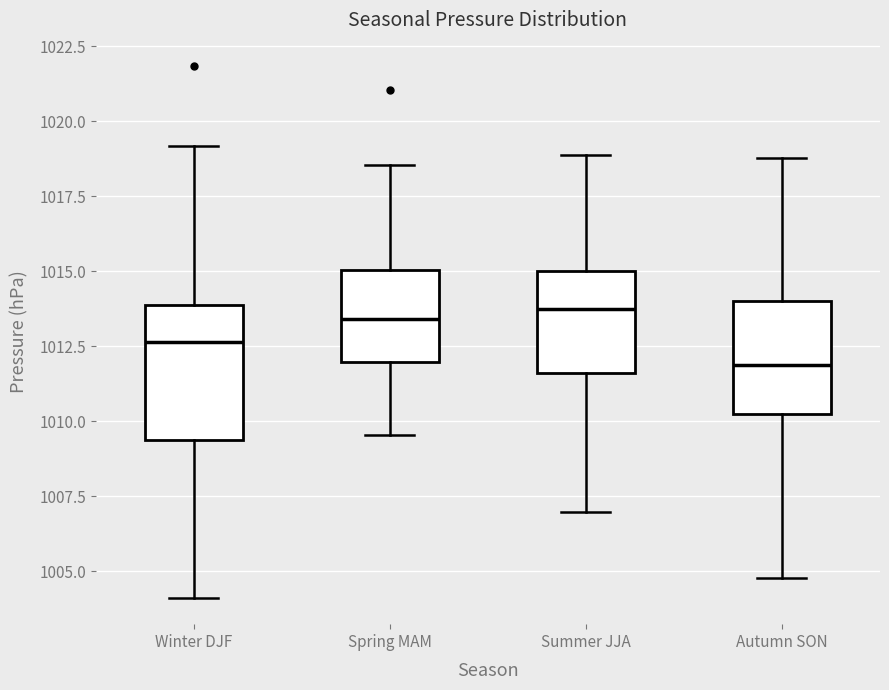

Reading left to right, transcribe this box plot: for each box, give where its median line is, the range the box spans, and where its two whiskers end, as read against the y-axis. The values are not printed on the chart, so give them approximately, as read against the axis.

Winter DJF: median 1012.5, box 1009.5 to 1014.0, whiskers 1004.0 to 1019.0
Spring MAM: median 1013.5, box 1012.0 to 1015.0, whiskers 1009.5 to 1018.5
Summer JJA: median 1013.5, box 1011.5 to 1015.0, whiskers 1007.0 to 1019.0
Autumn SON: median 1012.0, box 1010.0 to 1014.0, whiskers 1005.0 to 1019.0